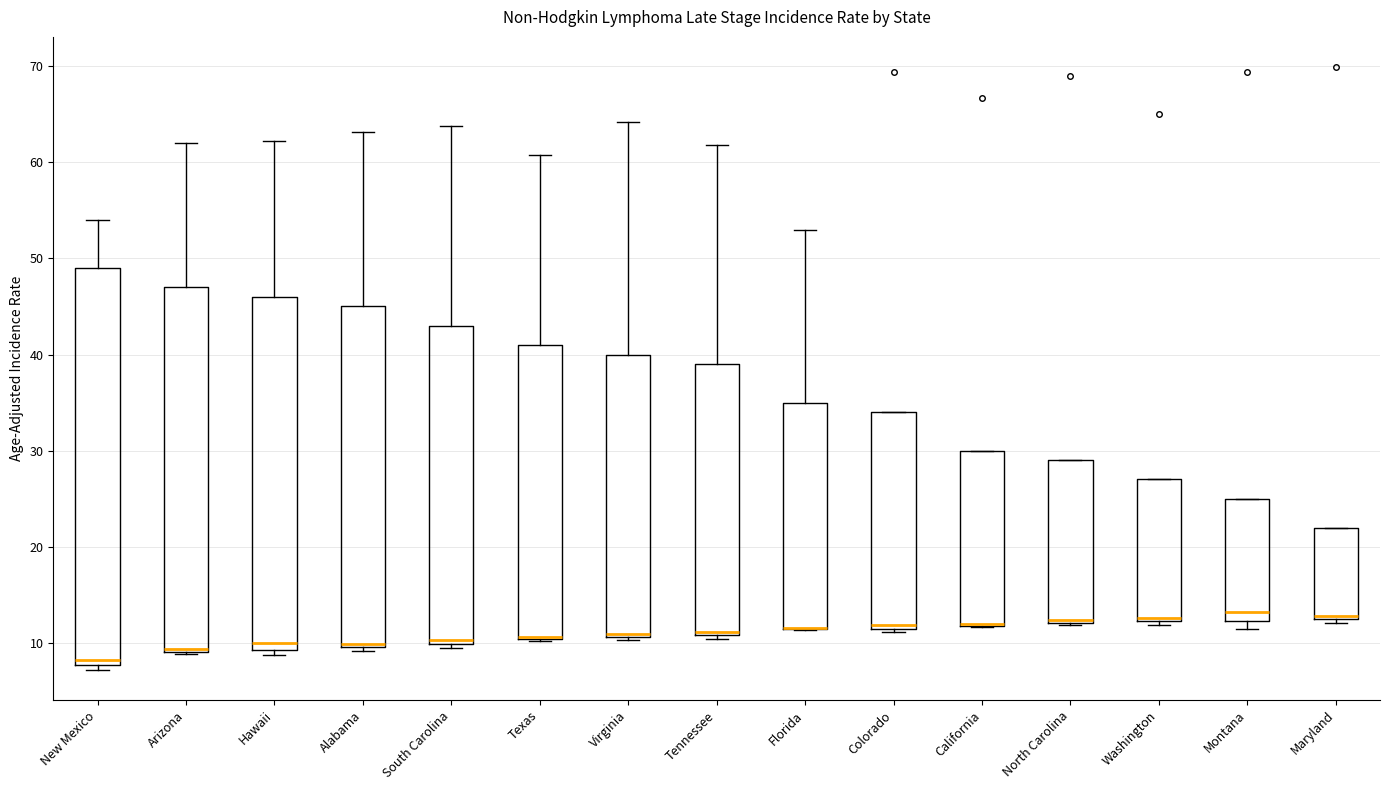

Comparing the boxes themselves (not the whiskers), which one is the tallest?

New Mexico